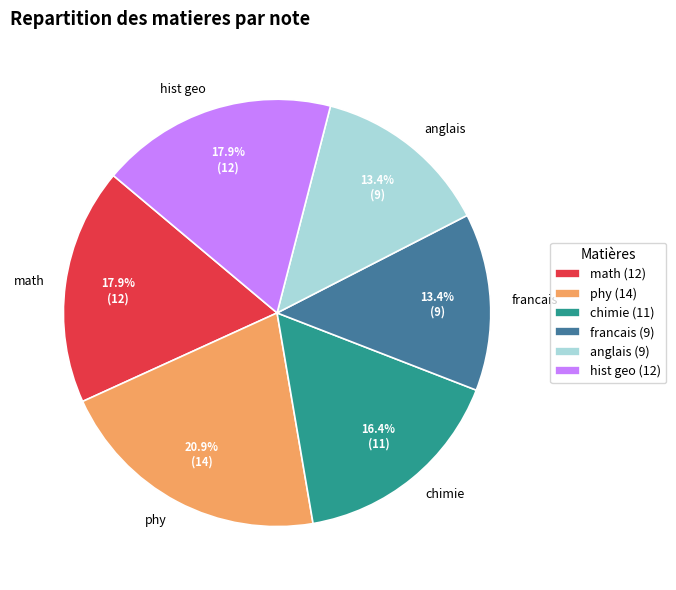

Approximately how many times larger is the value at hist geo compared to chimie?

1.1